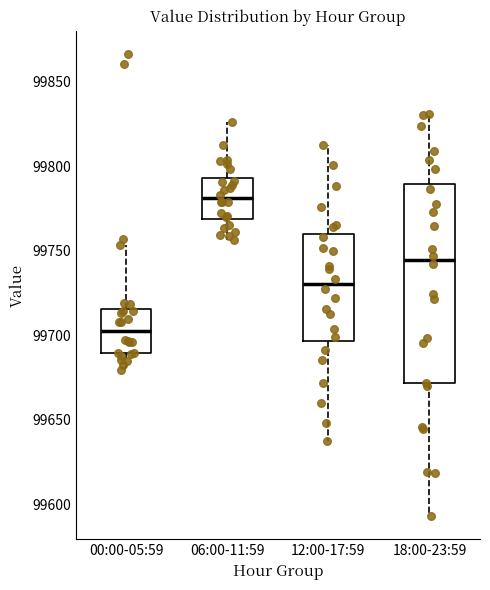

Reading left to right, transcribe this box plot: for each box, give where its median line is, the range the box spans, and where its two whiskers end, as read against the y-axis. The values are not printed on the chart, so give them approximately, as read against the axis.

00:00-05:59: median 99705, box 99690 to 99715, whiskers 99680 to 99755
06:00-11:59: median 99780, box 99770 to 99795, whiskers 99755 to 99825
12:00-17:59: median 99730, box 99695 to 99760, whiskers 99640 to 99815
18:00-23:59: median 99745, box 99670 to 99790, whiskers 99595 to 99830